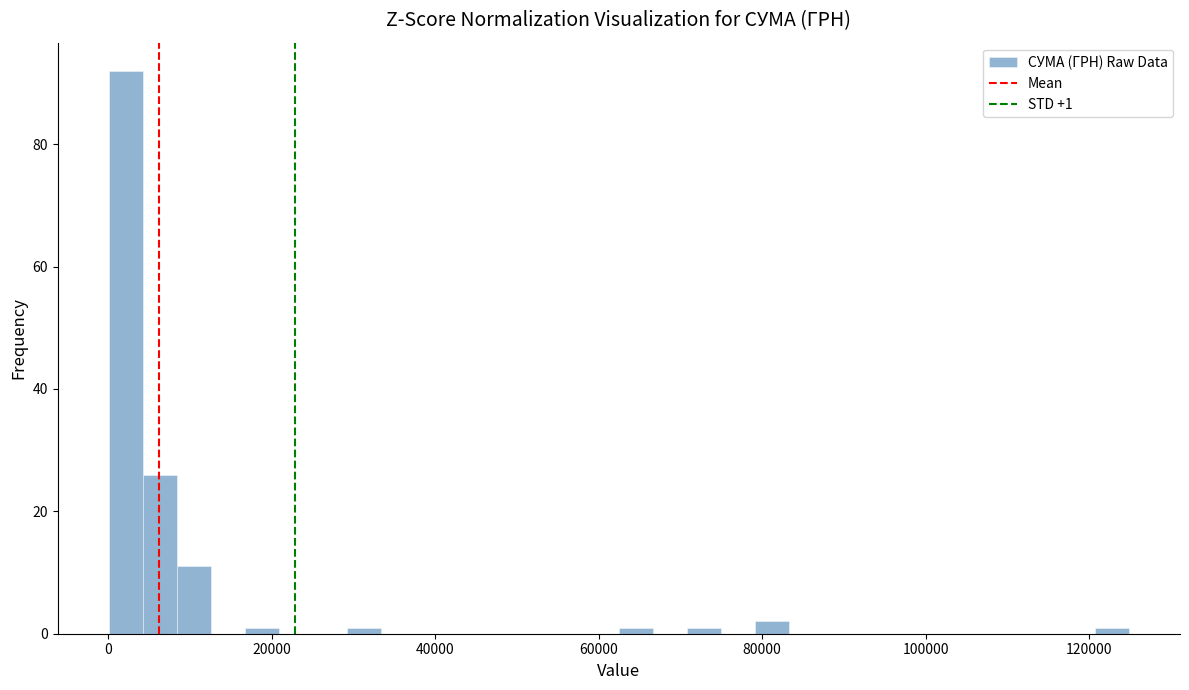

Read against the x-axis, roughly where is the centre of the tallest bar?

2000